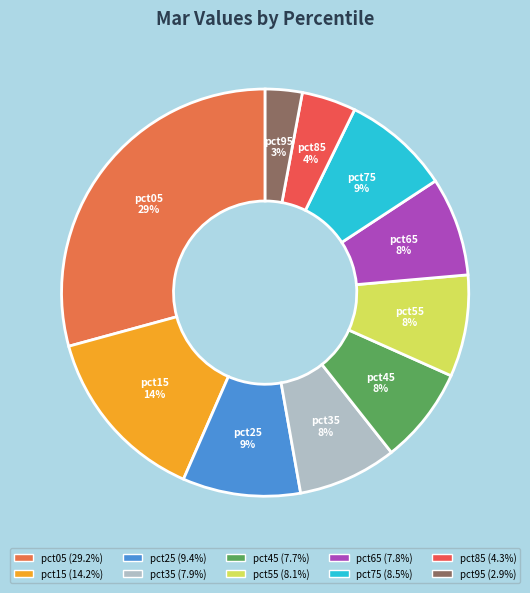

Is it true that pct75 is 9% of the pie?

True